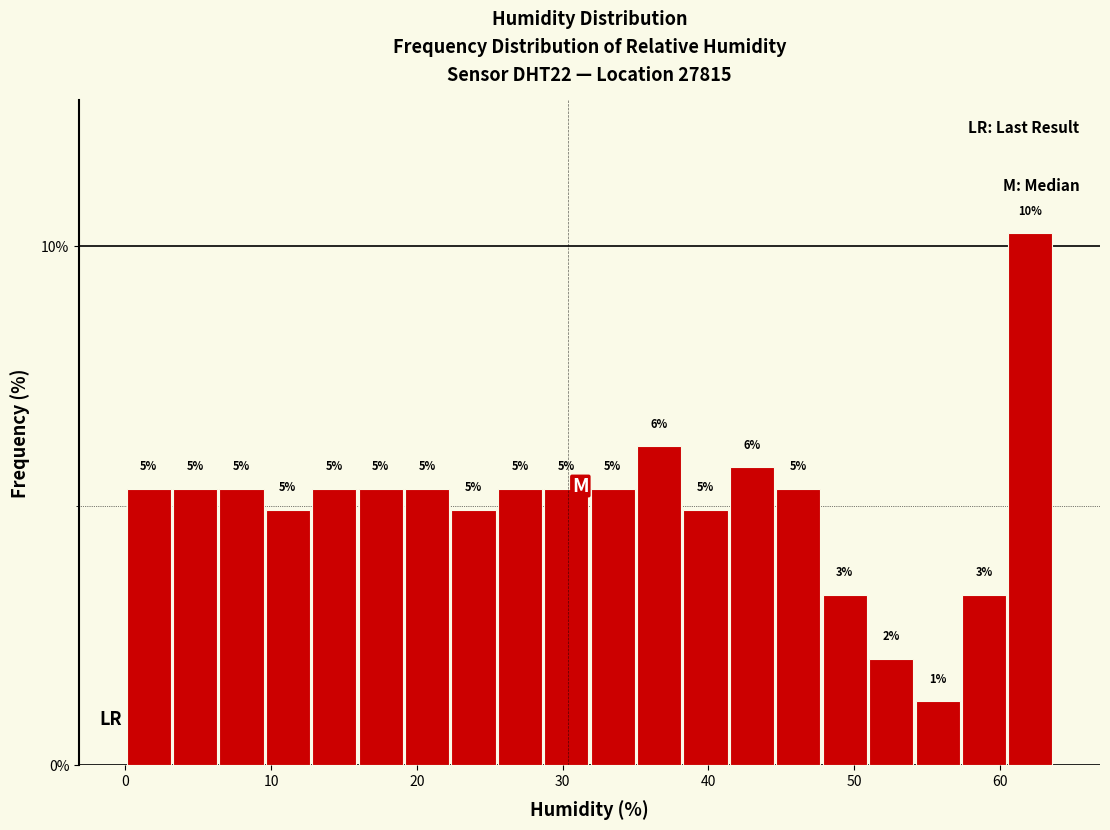

Around what value on the x-axis is the tallest bar? Give the approximate position of its centre, as read against the axis.

62